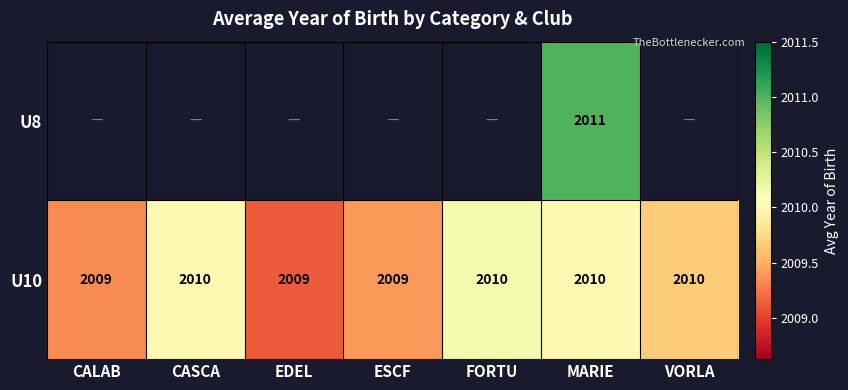

How many U10 values are between 2009 and 2010?

7